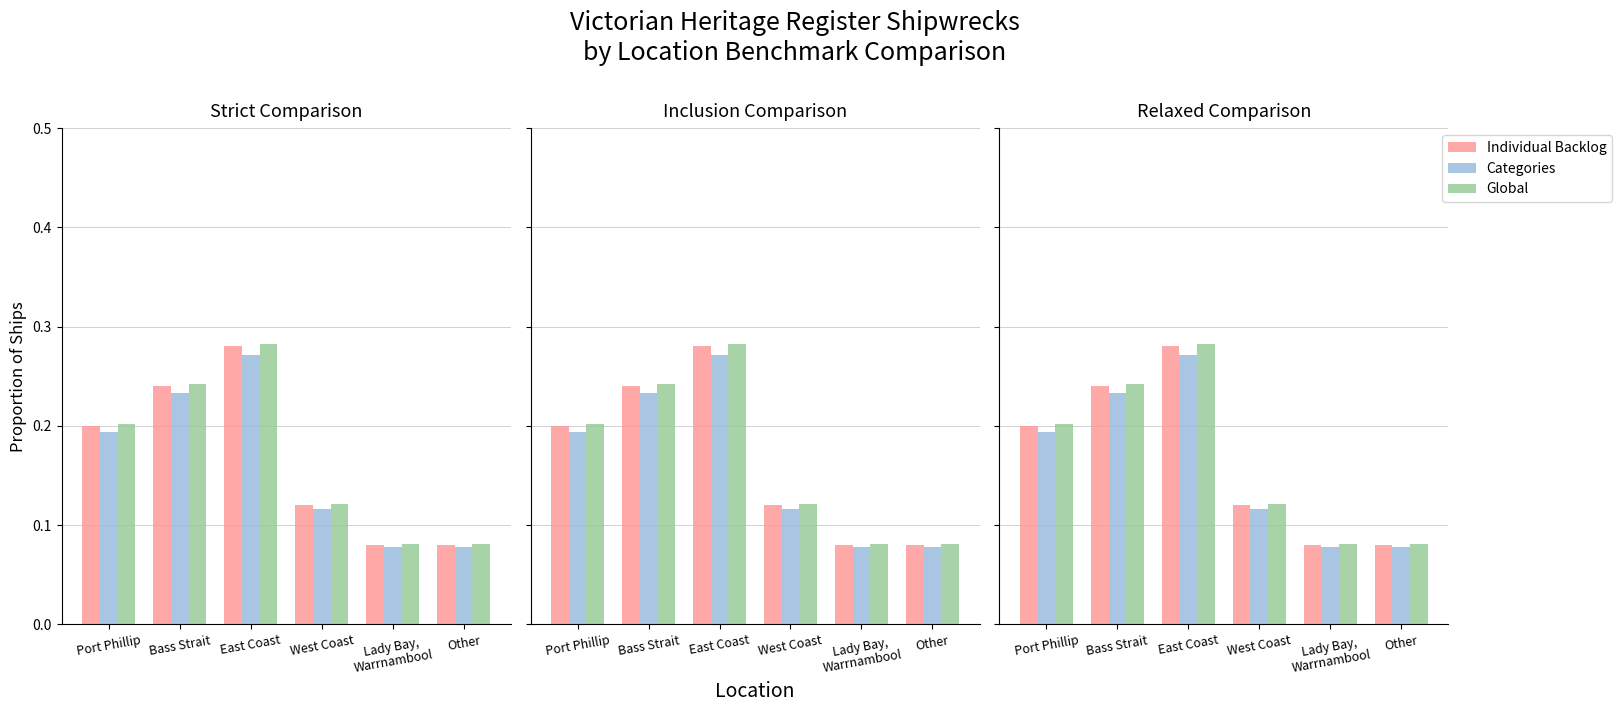

At Lady Bay,
Warrnambool, list the series in order from smallest to largest.

Categories, Individual Backlog, Global